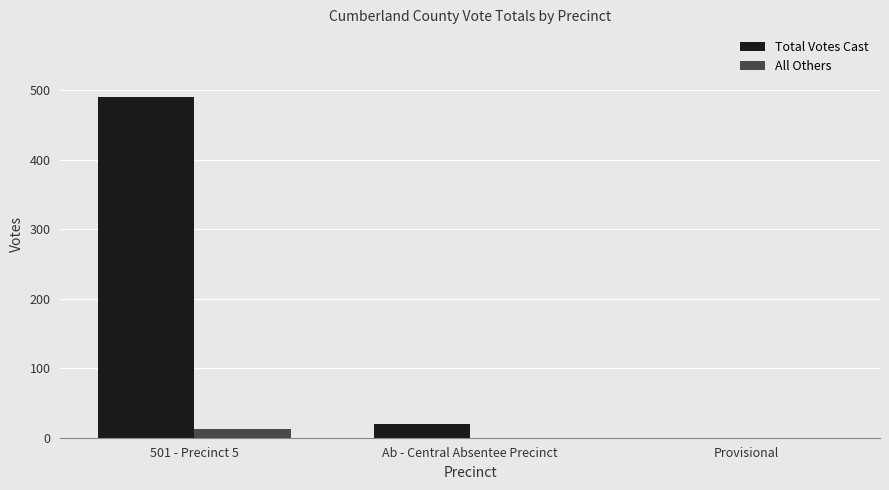

Is the value of All Others at Ab - Central Absentee Precinct greater than the value of Total Votes Cast at Ab - Central Absentee Precinct?

No